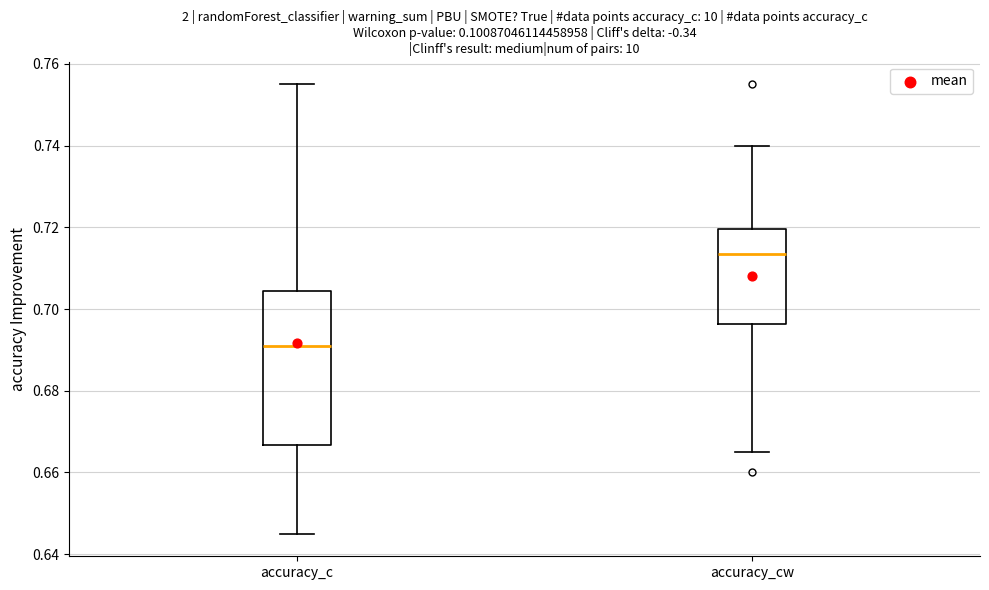

Where does the lower whisker of the box for accuracy_c end on the y-axis? The values are not printed on the chart, so give them approximately, as read against the axis.

0.646